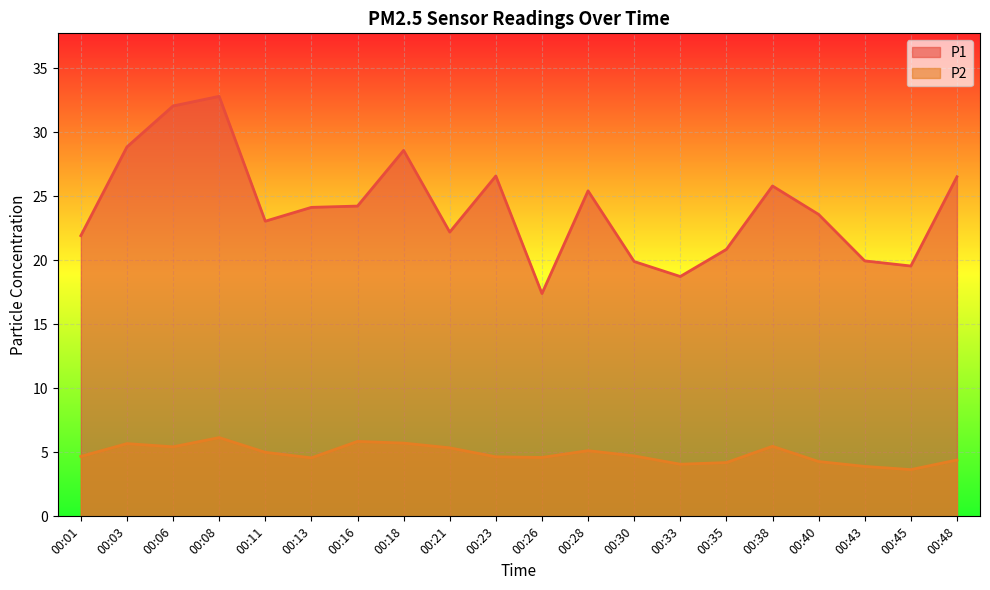

Which series has the largest total across all categories?

P1